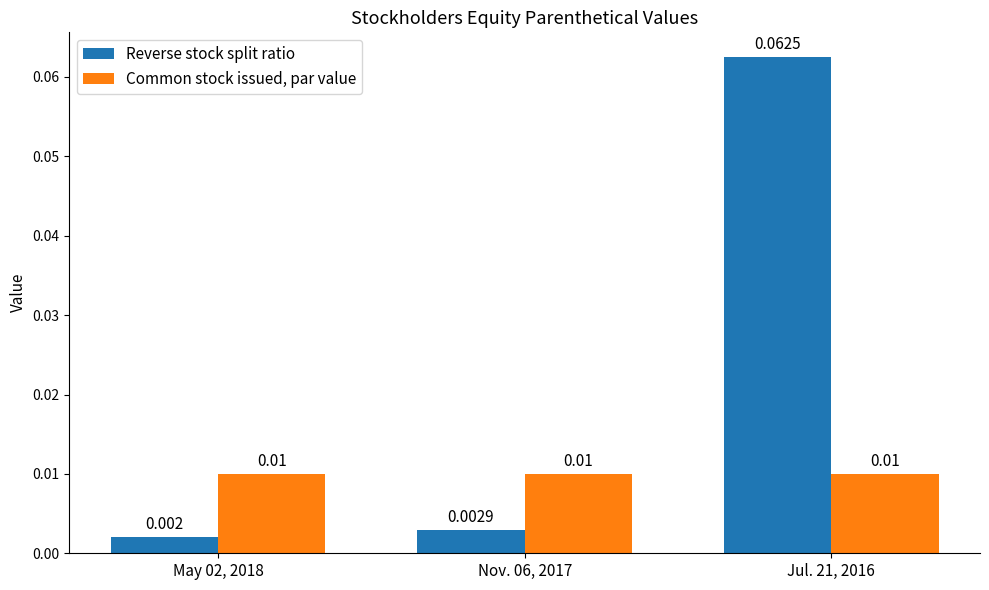

List the series in order of their peak value, highest first.

Reverse stock split ratio, Common stock issued, par value